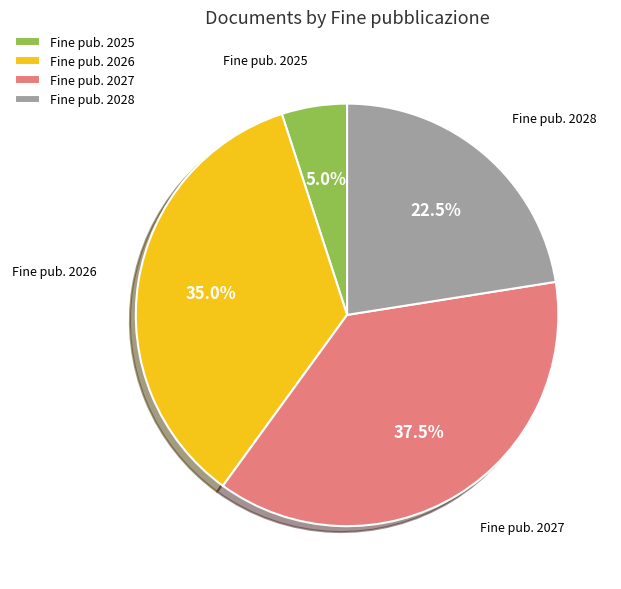

Do Fine pub. 2027 and Fine pub. 2028 together represent more than half of the pie?

Yes